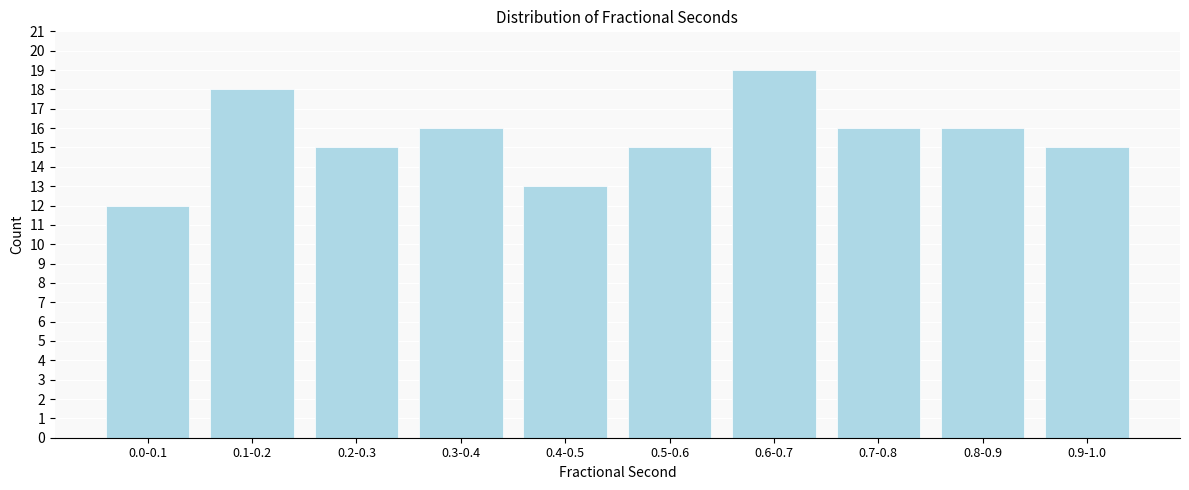

Reading right to left, list all the values displayed in this chart.

15	16	16	19	15	13	16	15	18	12